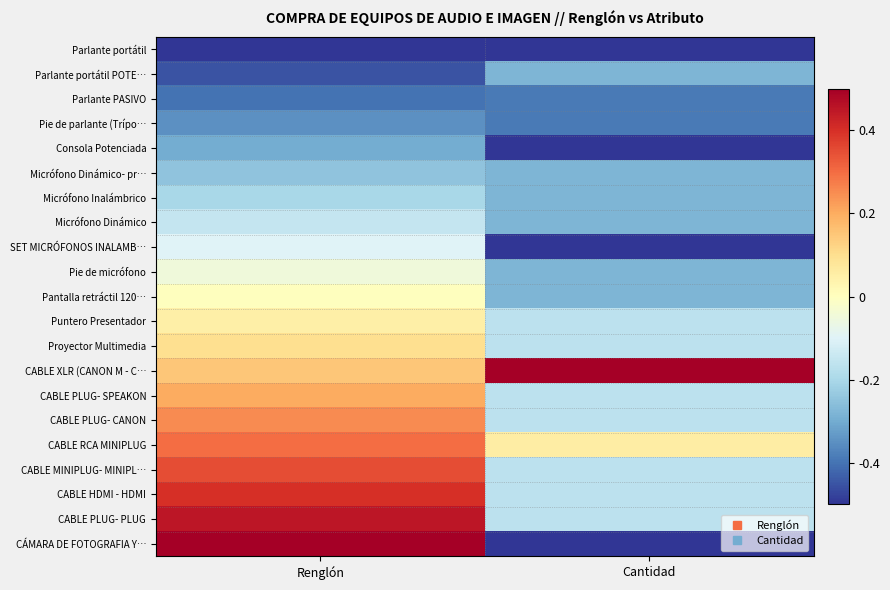

How many categories are shown in the chart?

2